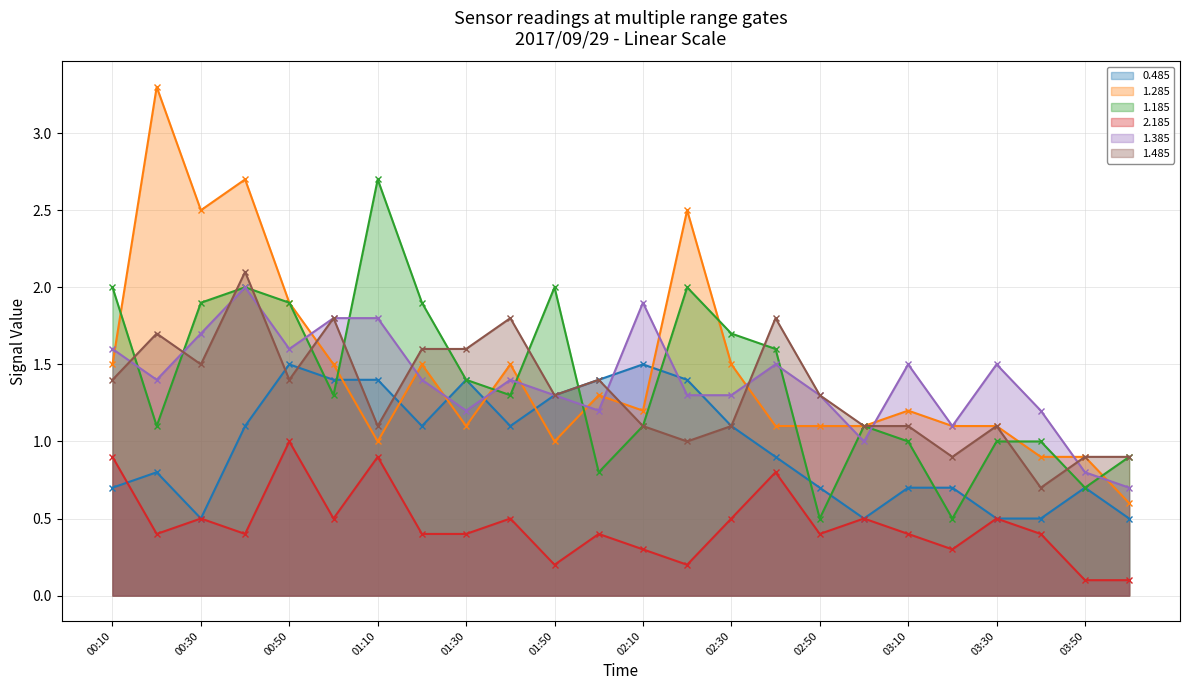

The value of 1.285 at 04:00 is 0.9. True or false?

False